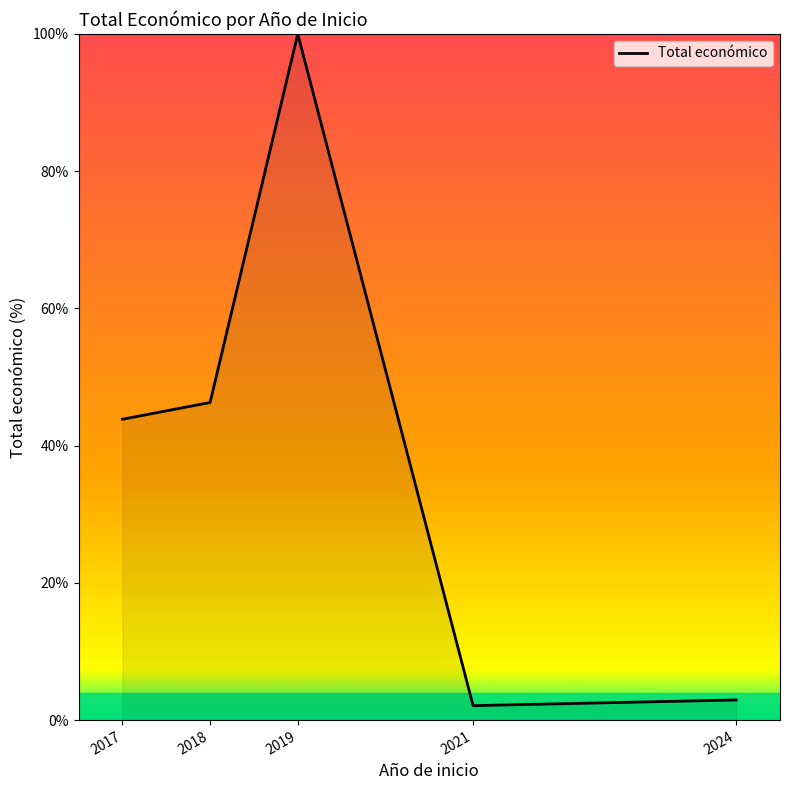

What is the minimum value shown in the chart?

2.1